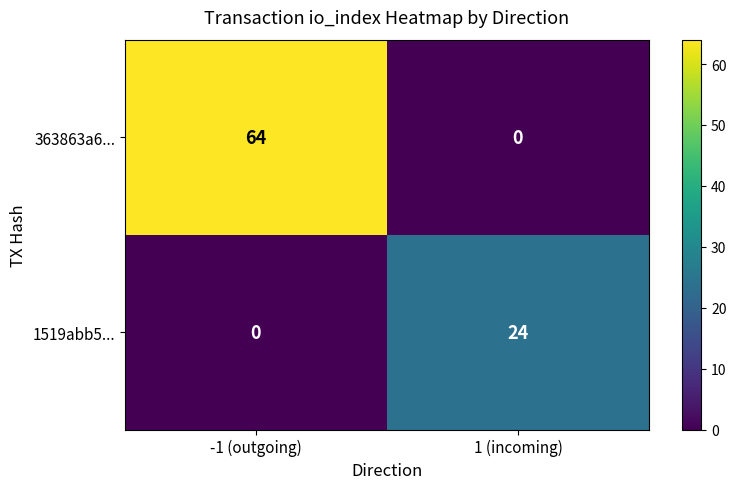

Count the number of data series in this chart.

2